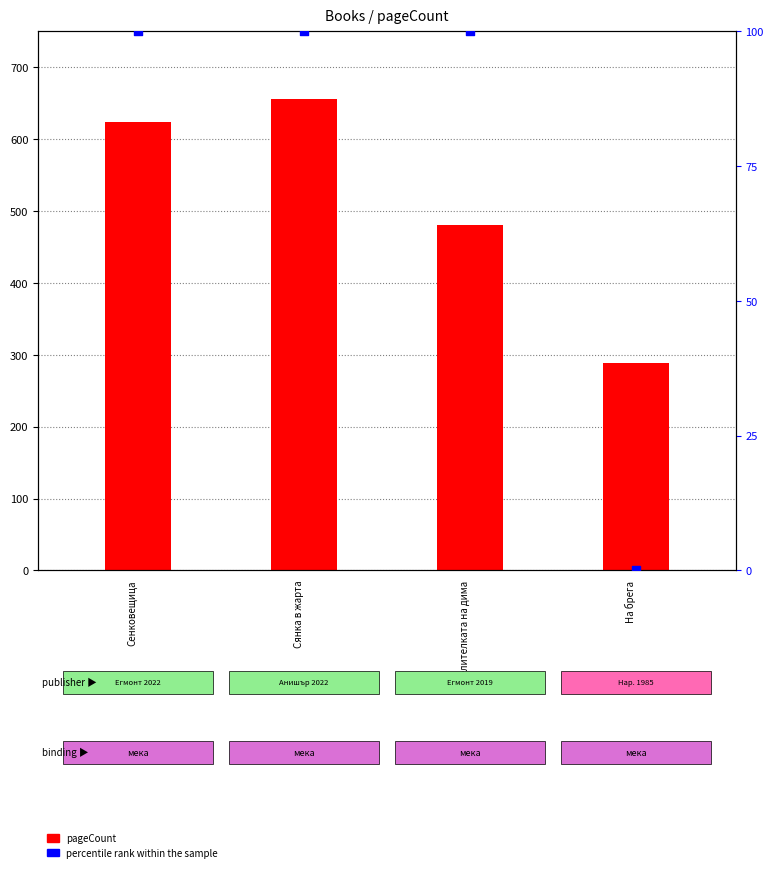

Which series reaches the minimum Y coordinate?

percentile rank within the sample